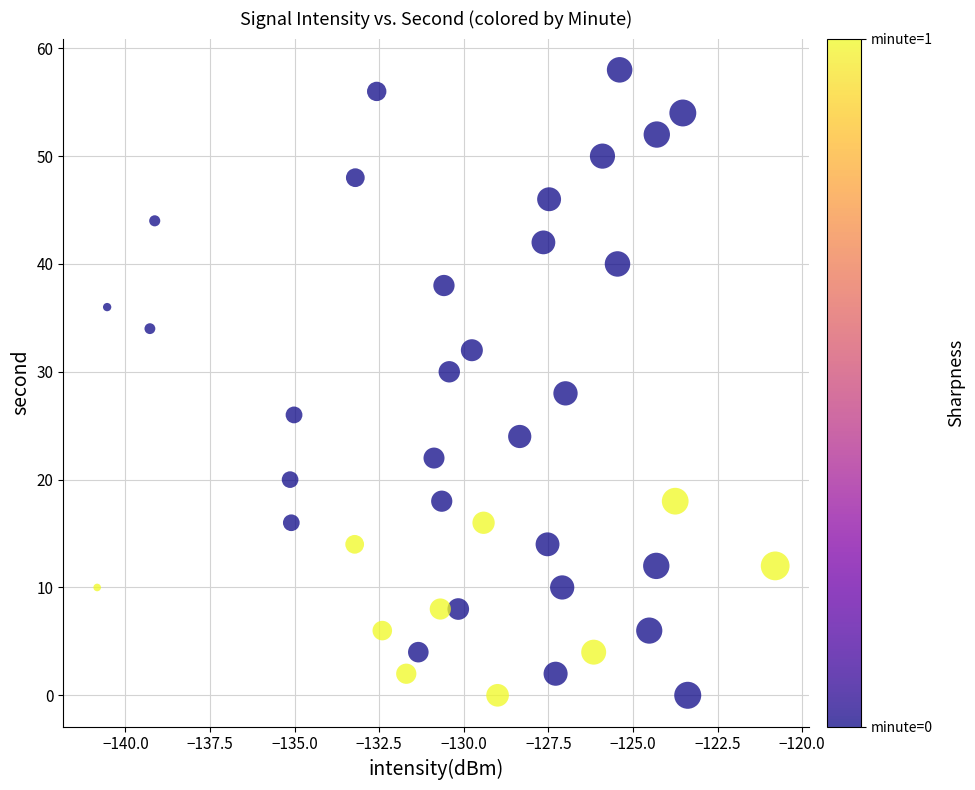

What is the range of Y values (max minus min)?

58